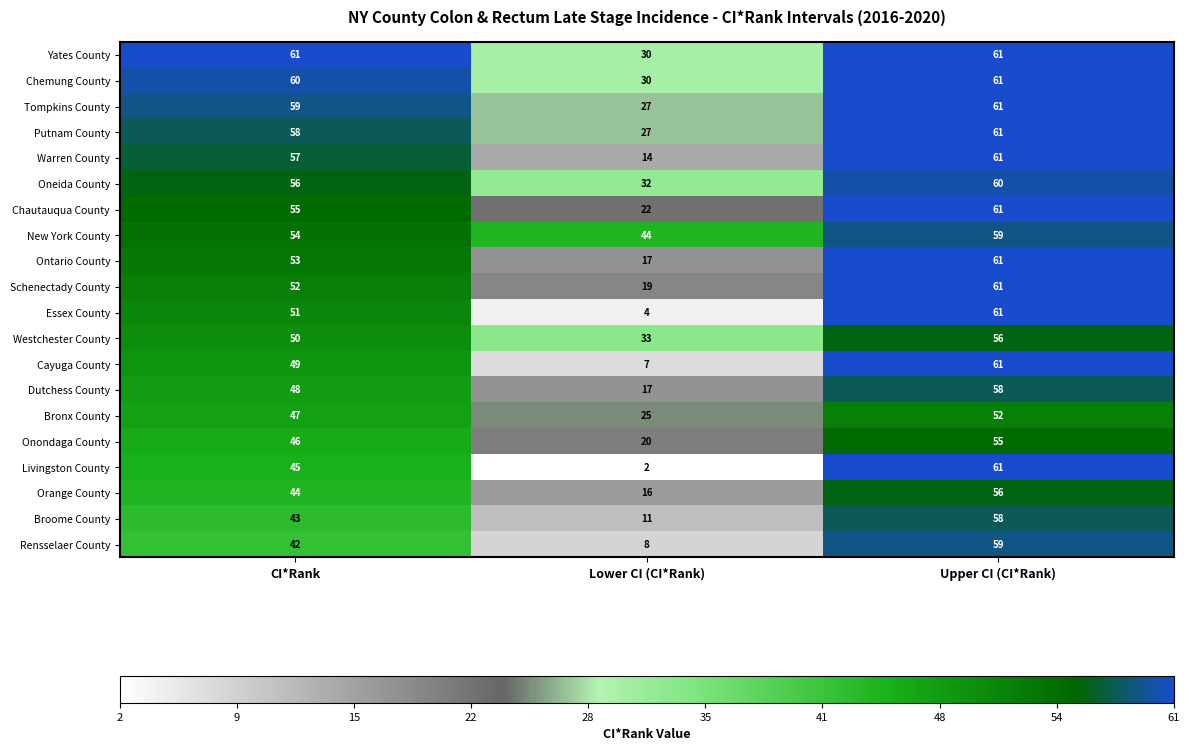

Which series changed the most between CI*Rank and Upper CI (CI*Rank)?

Rensselaer County